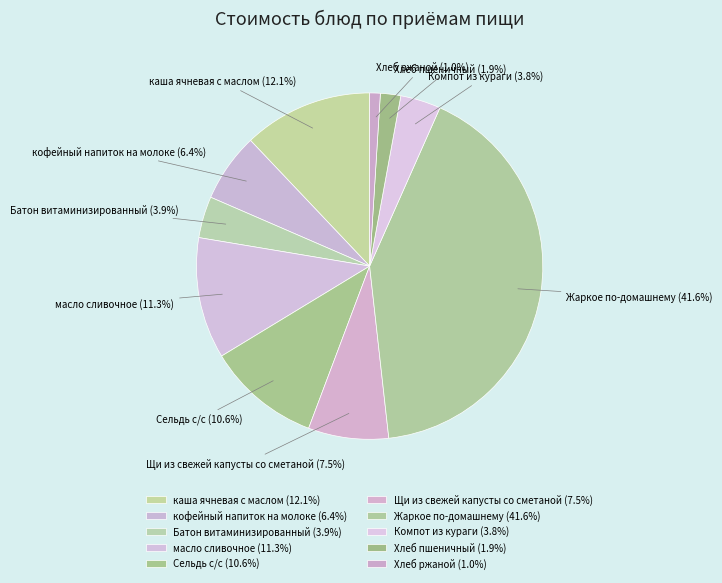

Which has a higher value, каша ячневая с маслом or Батон витаминизированный?

каша ячневая с маслом